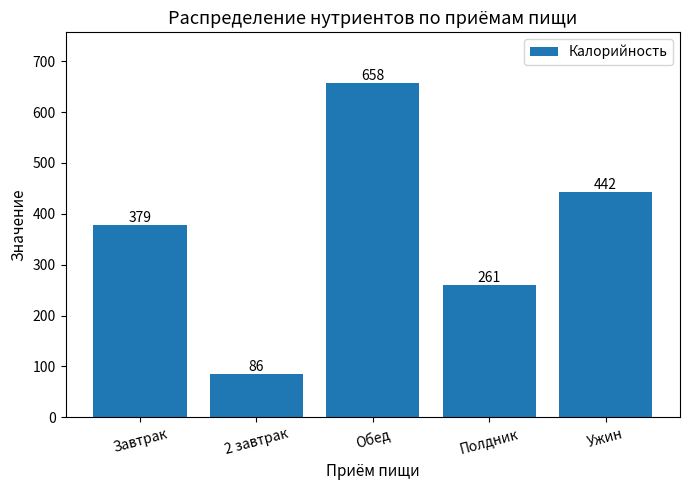

Approximately how many times larger is the value at Обед compared to 2 завтрак?

7.7